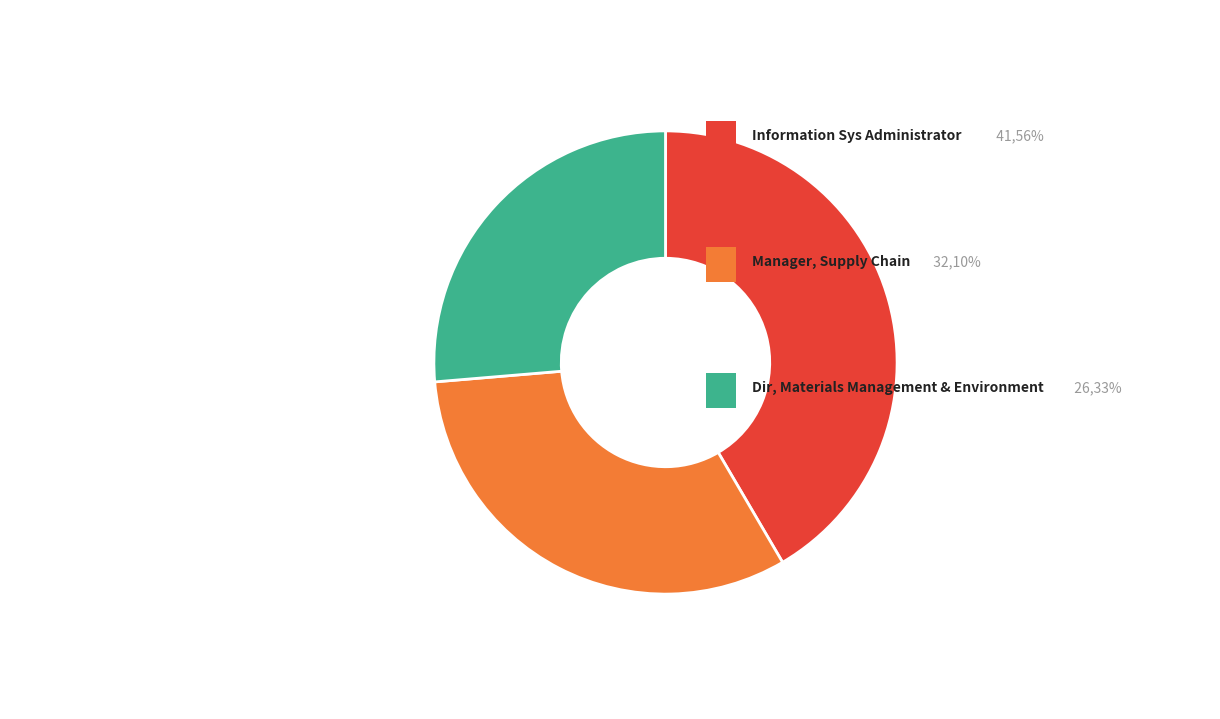

Is there a majority slice in this chart?

No